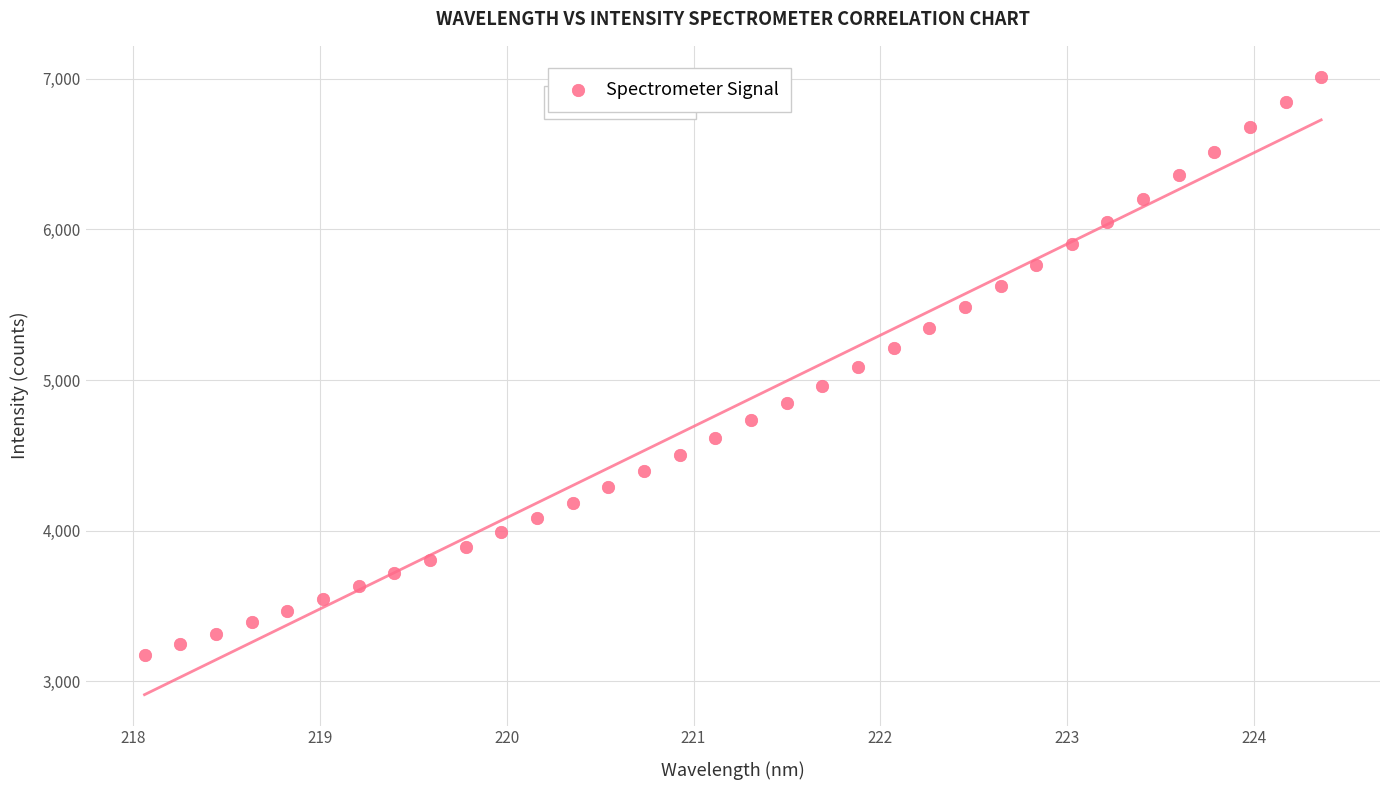

What is the range of Y values (max minus min)?

3837.4